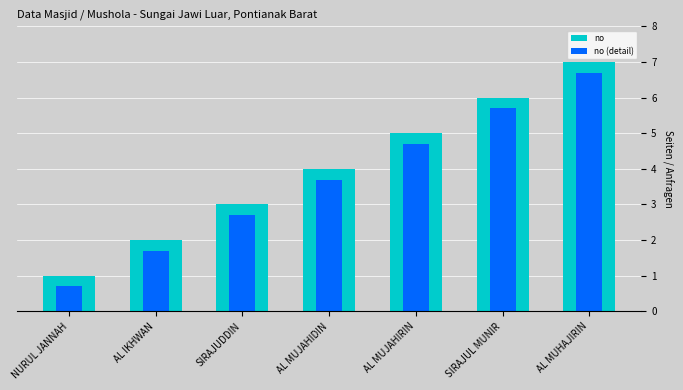

What are all the series names shown in the legend?

no, no (detail)